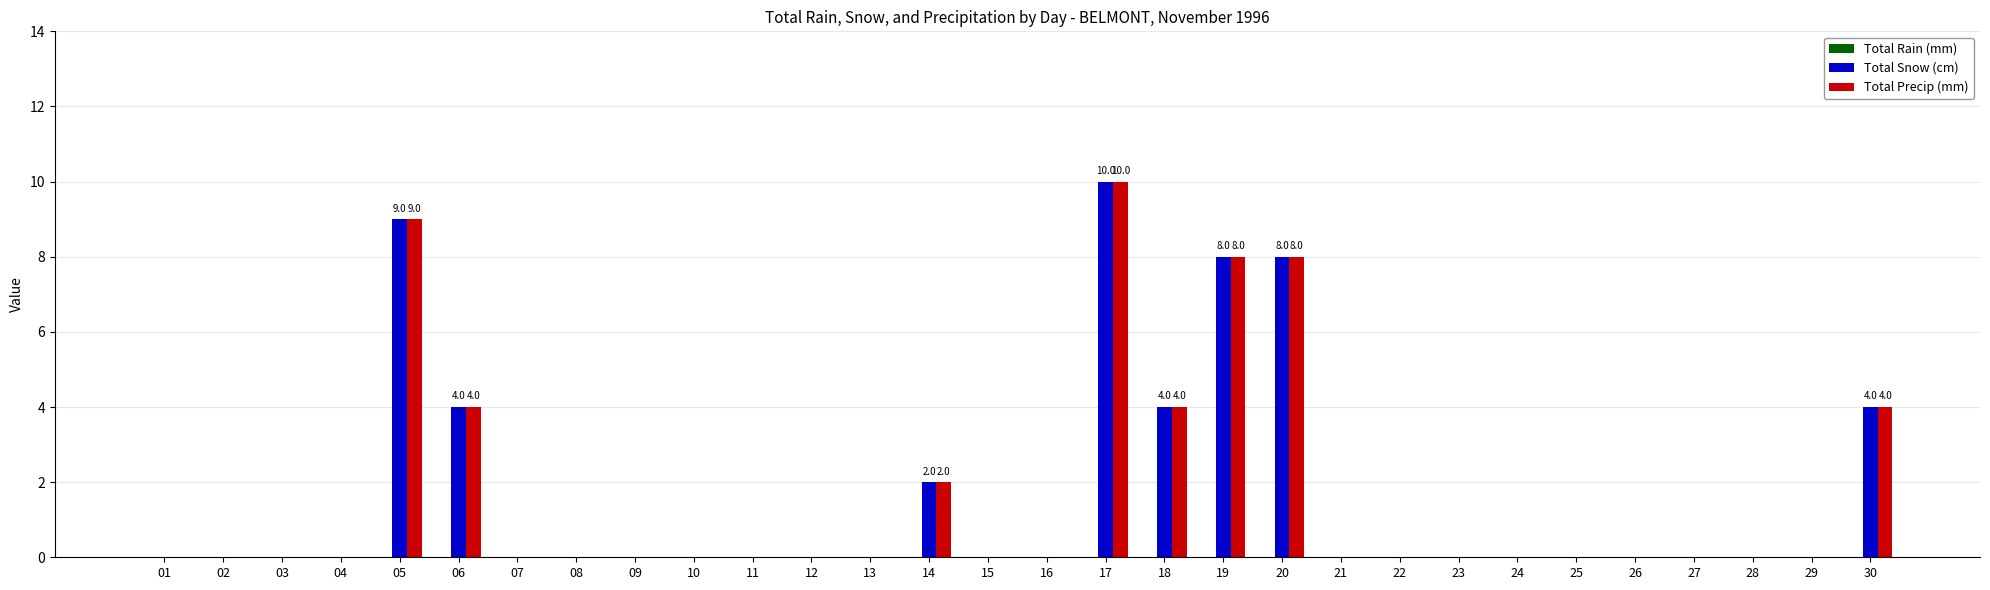

How many data points does each series have?

30